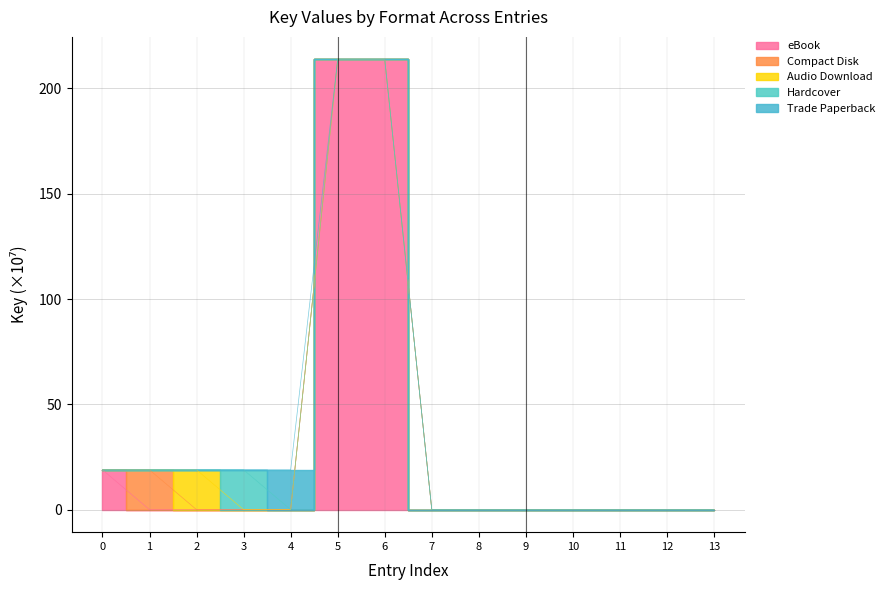

What is the change in value from 2 to 11?

-18.9